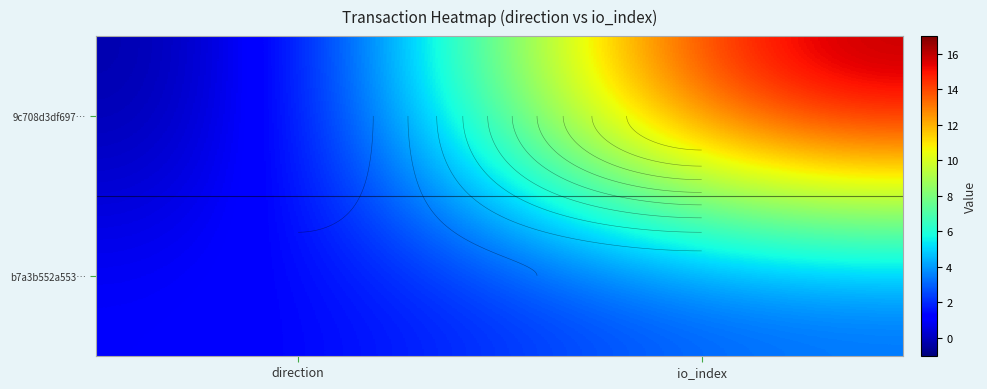

What is the sum of the b7a3b552a553… values at direction and io_index?

4